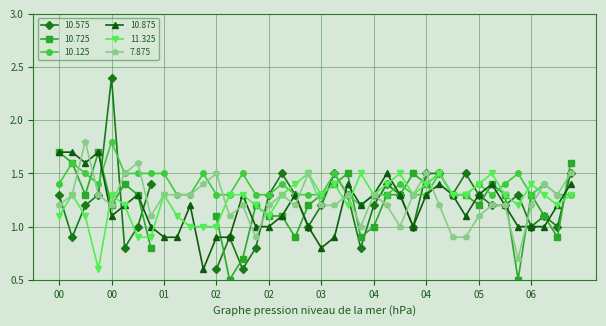

What is the lowest value of the 10.875 series?

0.6